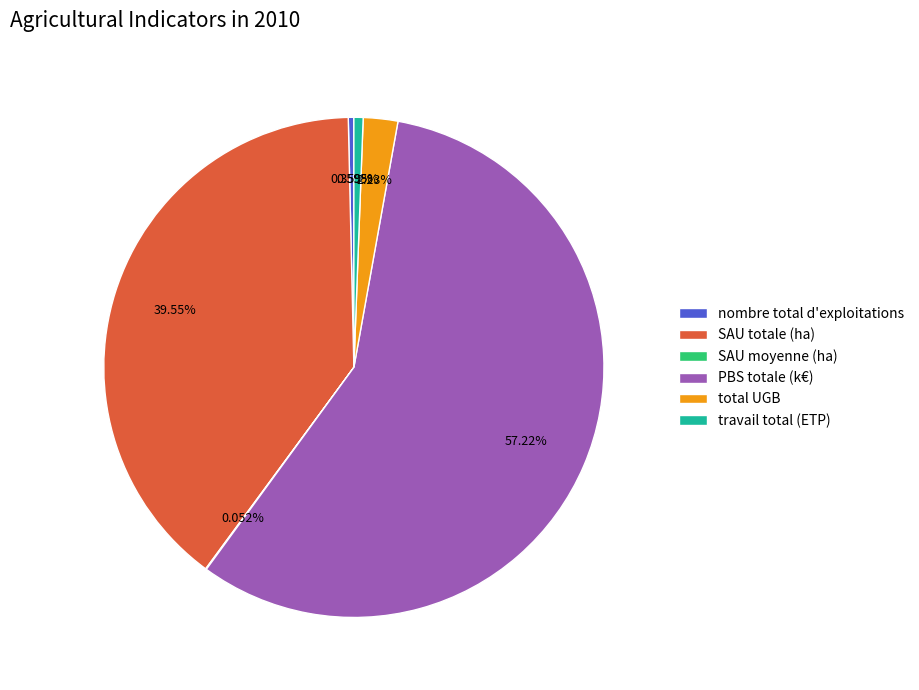

To the nearest percent, what is the difference between the SAU totale (ha) and PBS totale (k€) slice percentages?

18%